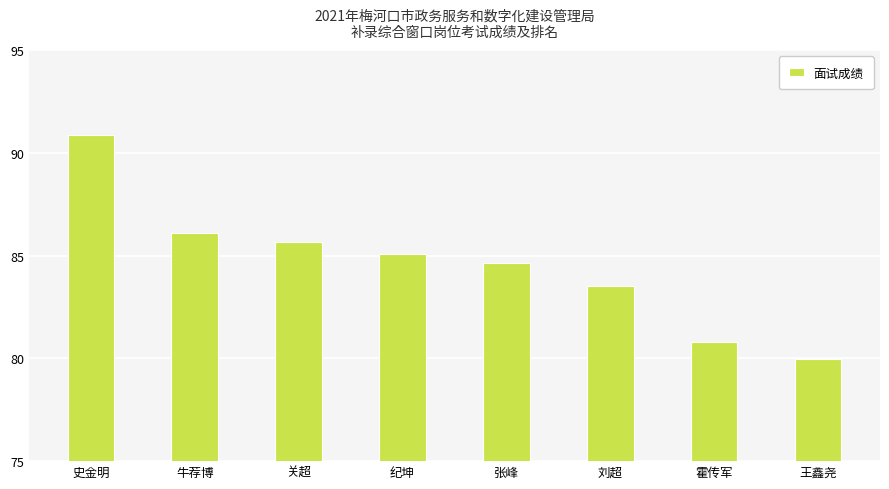

Reading left to right, extract all data points from this chart.

史金明=90.9	牛荐博=86.1	关超=85.6	纪坤=85.1	张峰=84.6	刘超=83.5	霍传军=80.8	王鑫尧=80.0